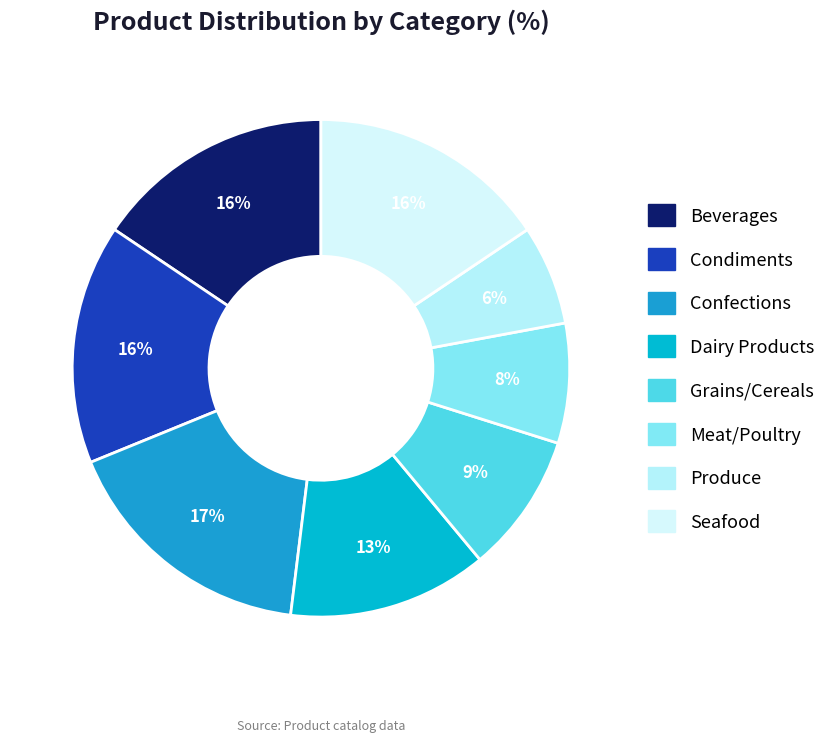

How many segments does this pie chart have?

8